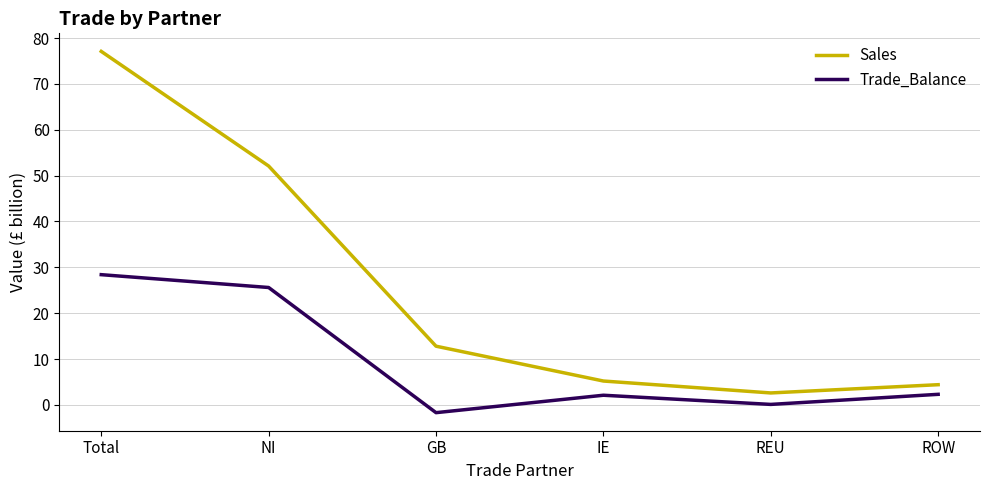

List the series in order of their peak value, lowest first.

Trade_Balance, Sales